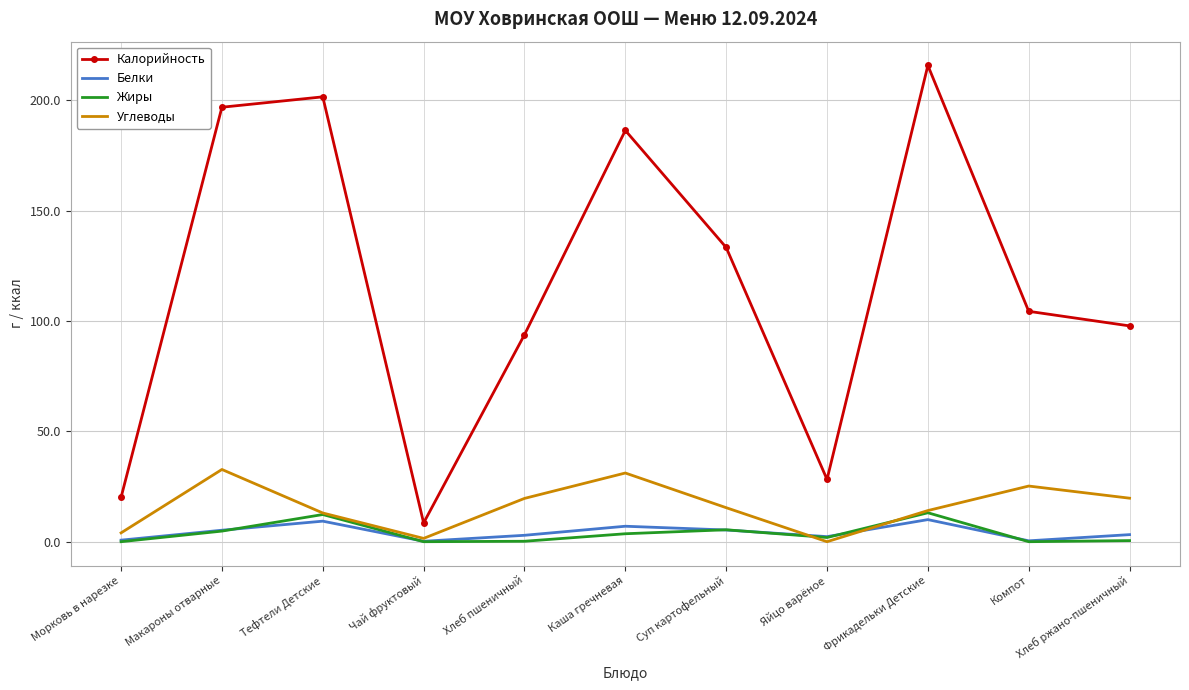

True or false: Белки has a value of 10.1 at Фрикадельки Детские.

True